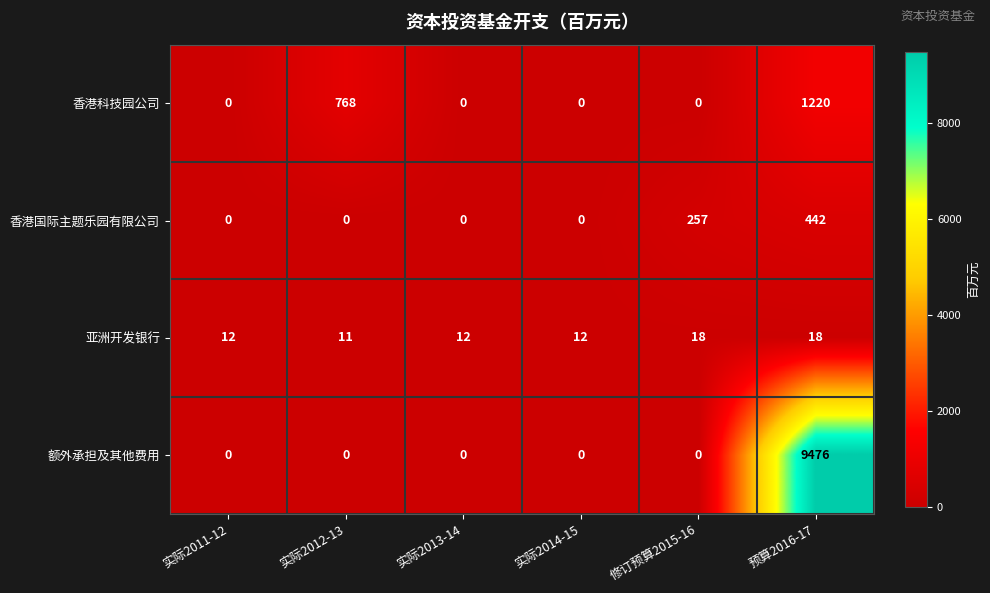

At which category is the sum across all series the highest?

预算2016-17